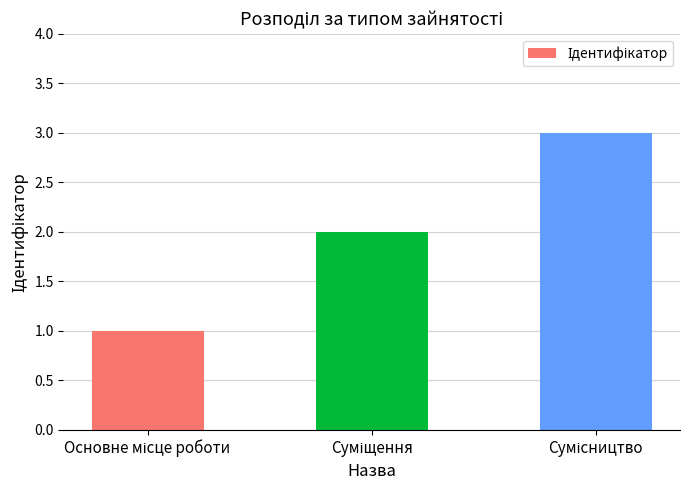

What is the greatest value displayed?

3